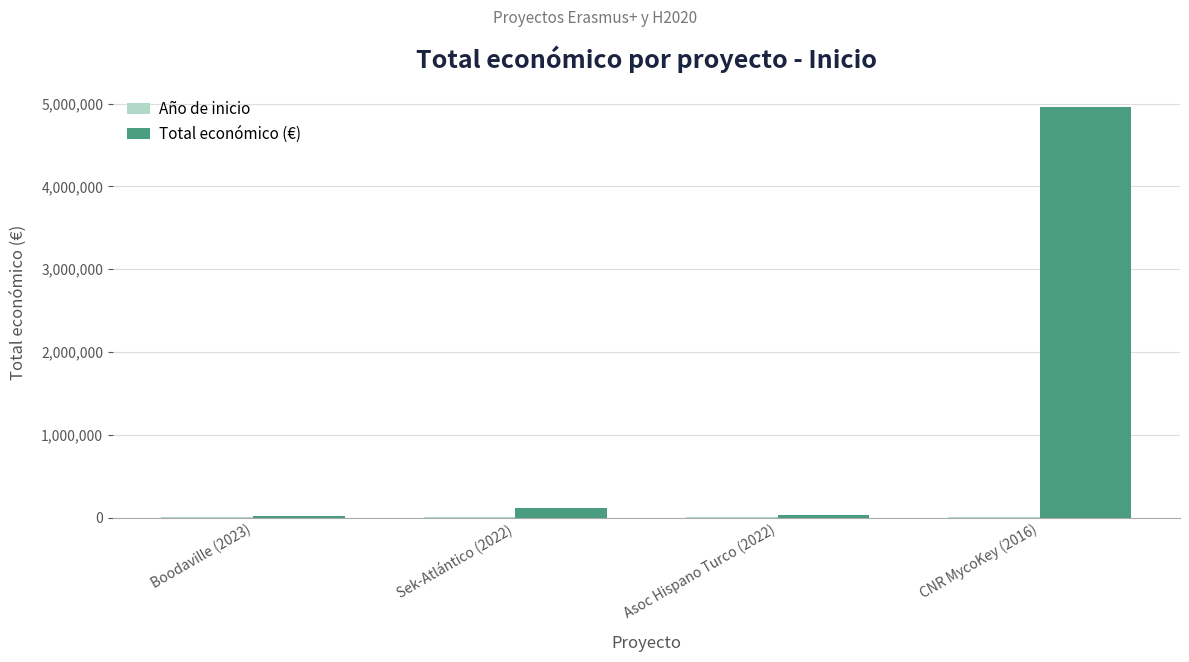

Are the bars horizontal?

No